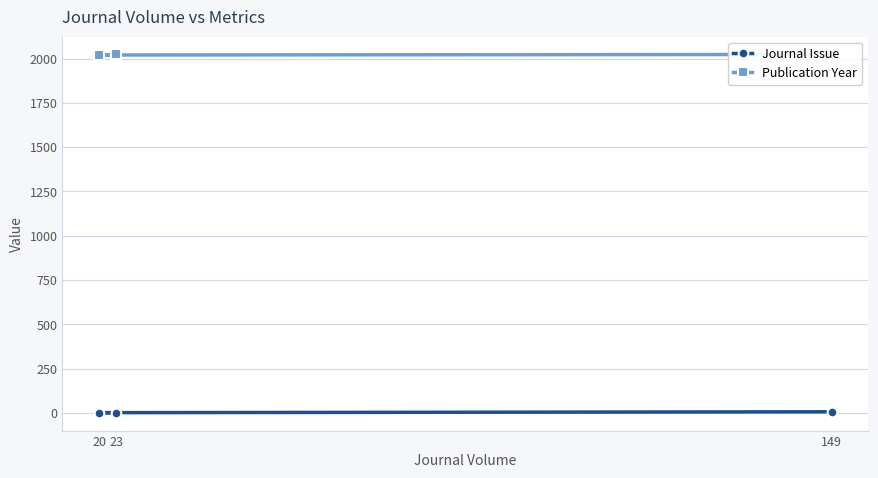

Rank the series by their maximum value, from highest to lowest.

Publication Year, Journal Issue